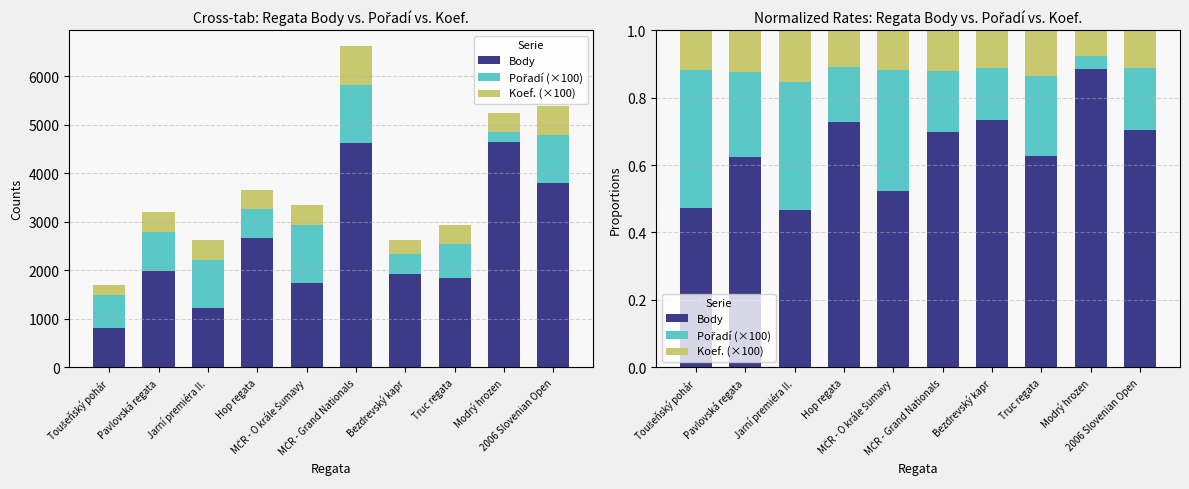

Are the bars horizontal?

No